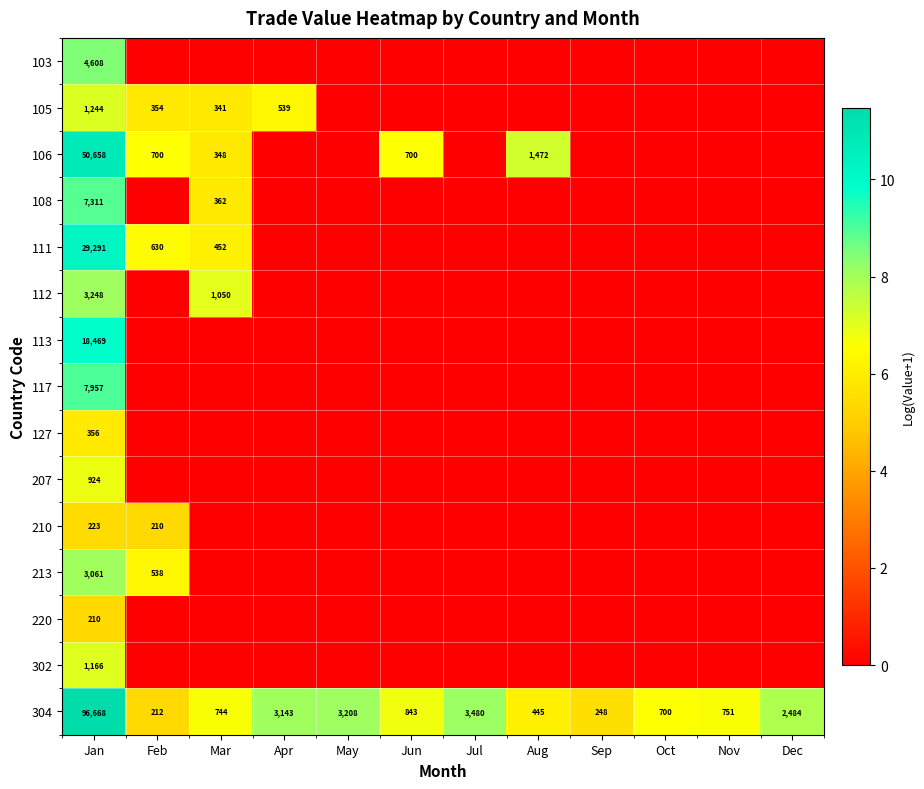

The value of 302 at Jan is 625. True or false?

False